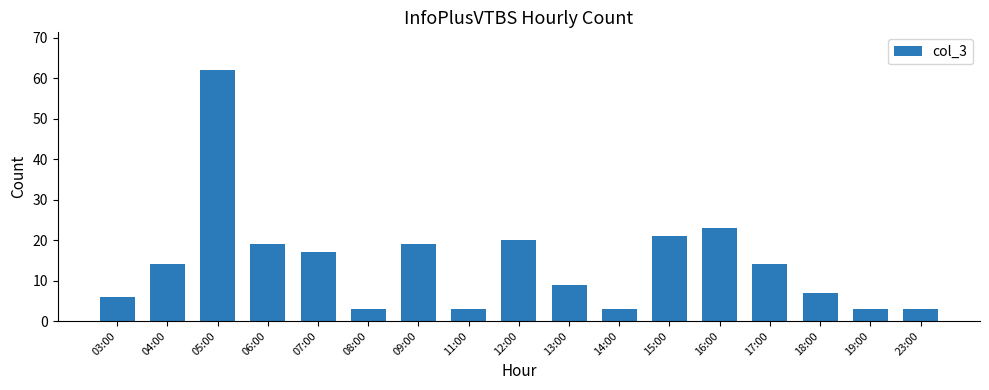

Does the chart contain any negative values?

No